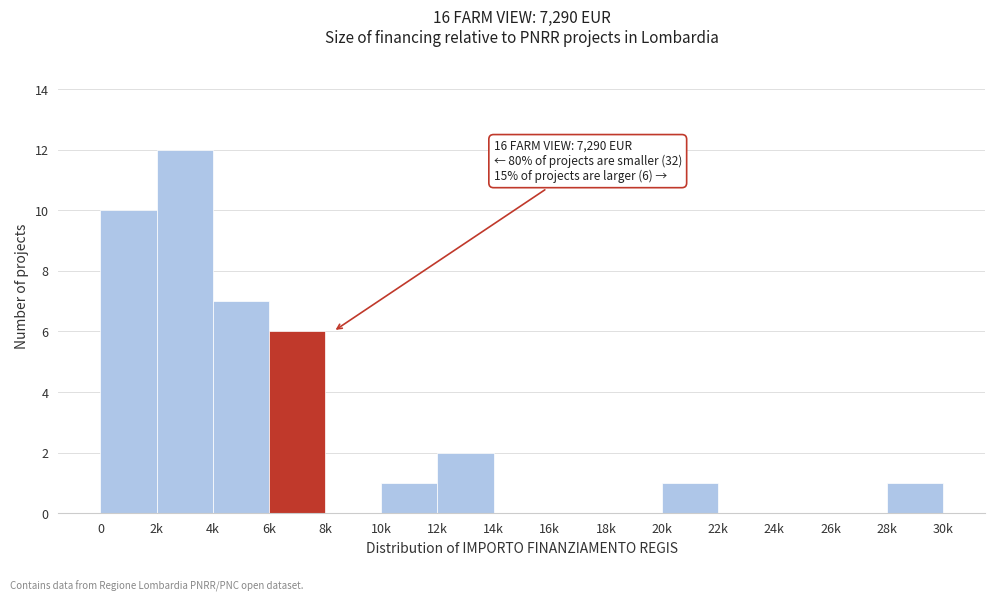

Reading left to right, extract all data points from this chart.

0=10	2k=12	4k=7	6k=6	8k=0	10k=1	12k=2	14k=0	16k=0	18k=0	20k=1	22k=0	24k=0	26k=0	28k=1